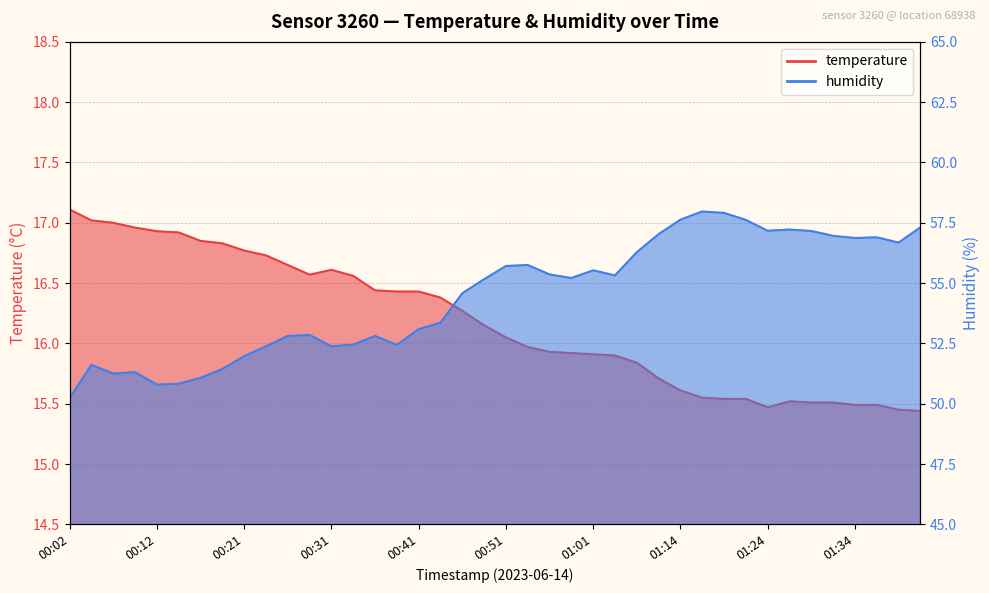

What is the difference between the maximum and minimum values in the humidity series?

7.7